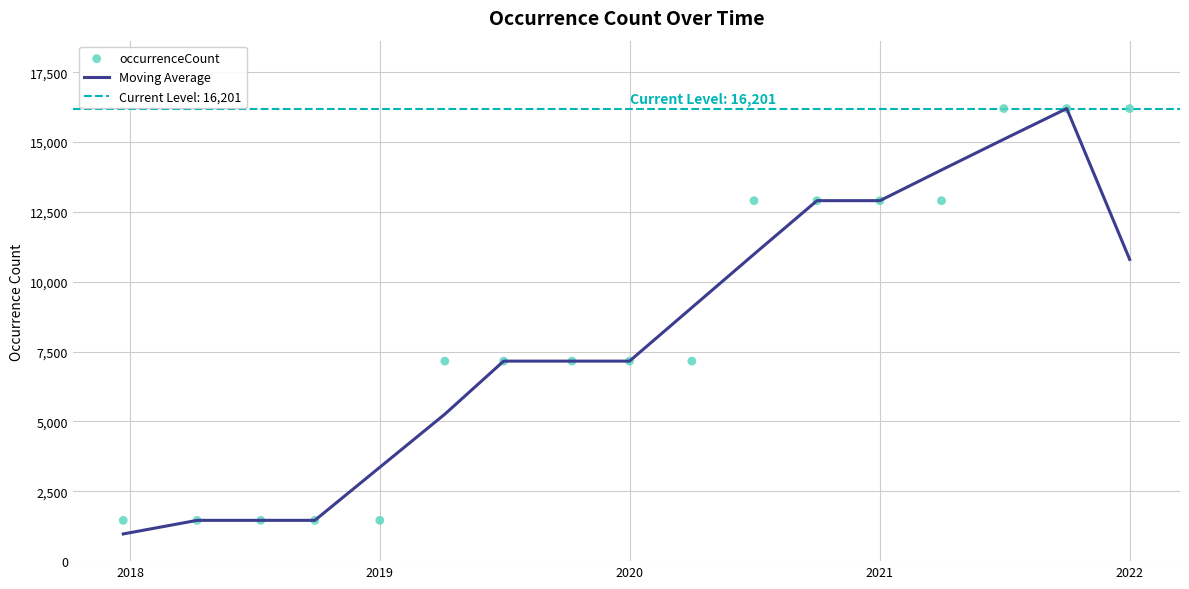

At how many categories does at least one series exceed 10373?

7